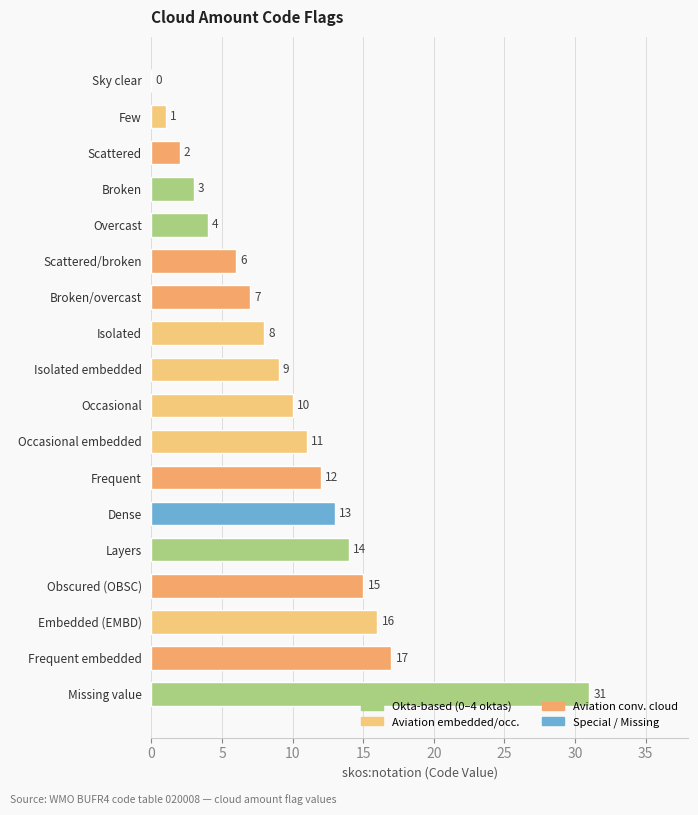

The value at Obscured (OBSC) is 15. True or false?

True